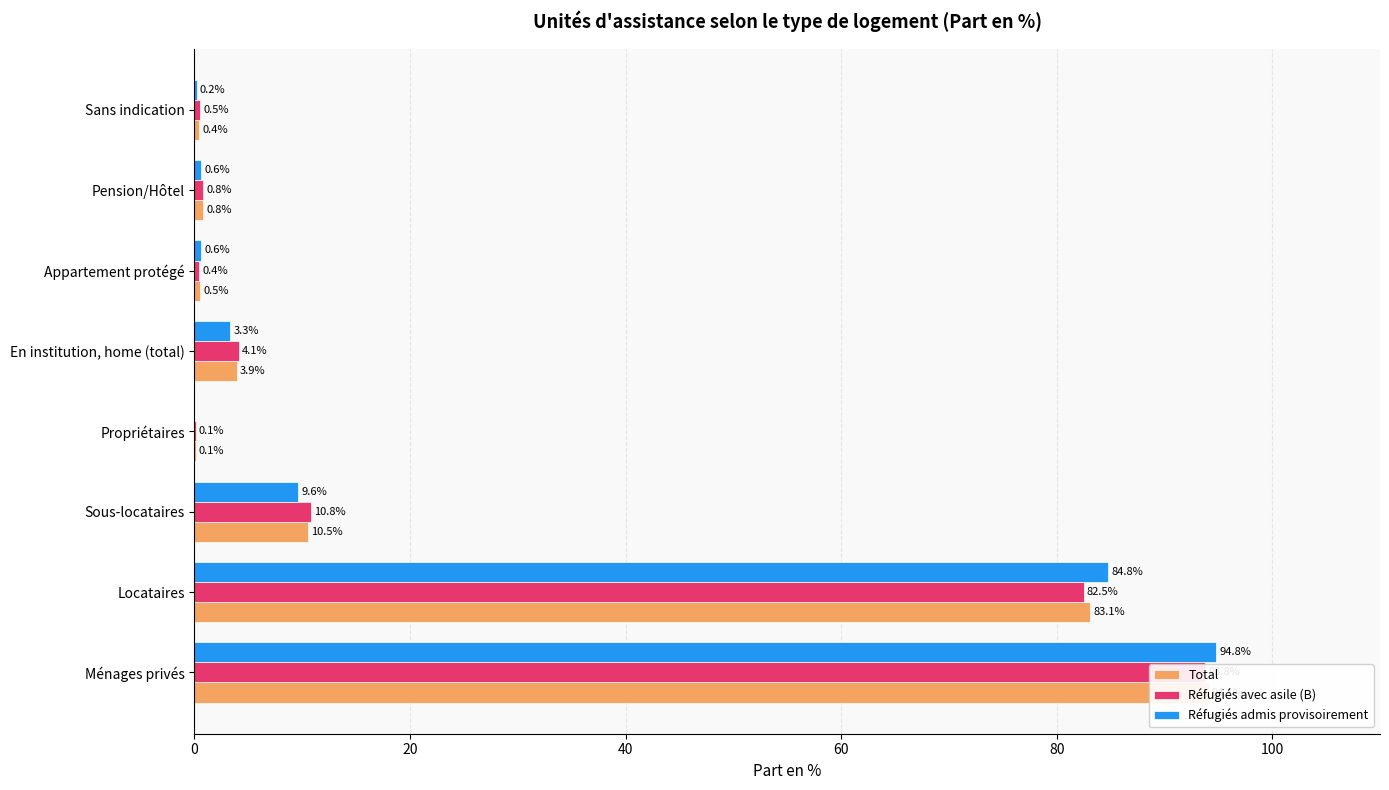

The Réfugiés admis provisoirement series shows 0.2 at Sans indication. True or false?

True